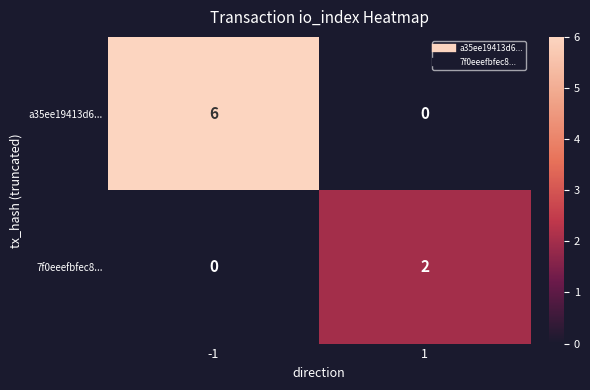

What is the difference between the highest and lowest values at 1?

2